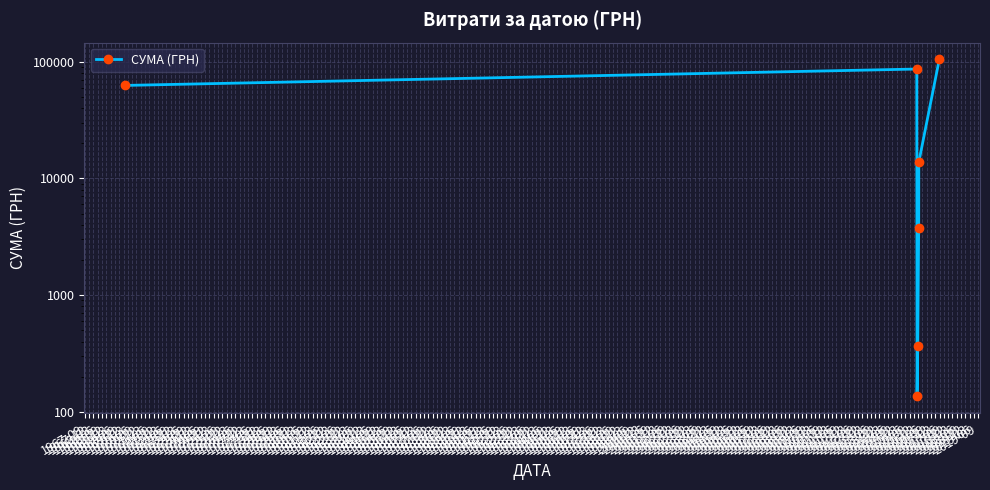

At which label does the data first exceed 13757?

1967-09